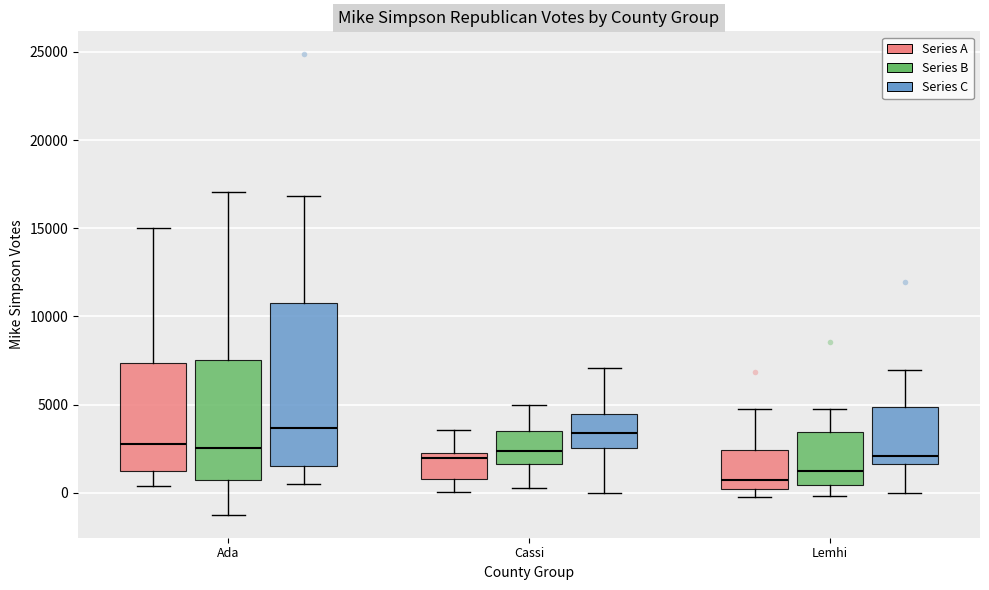

Which box has the lowest median line?

Lemhi (Series A)